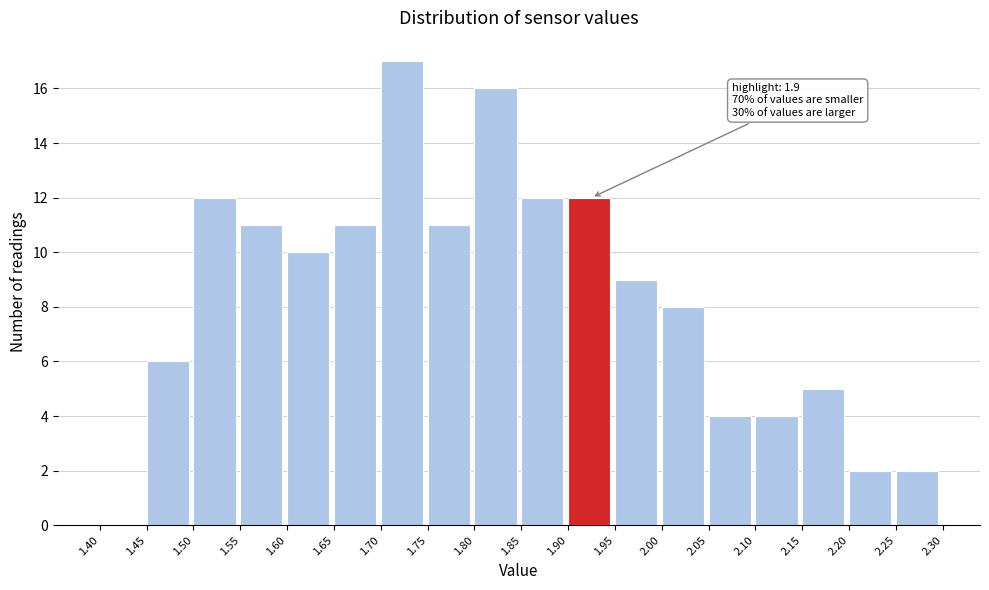

Which range on the x-axis has the tallest bar?

1.70 to 1.75